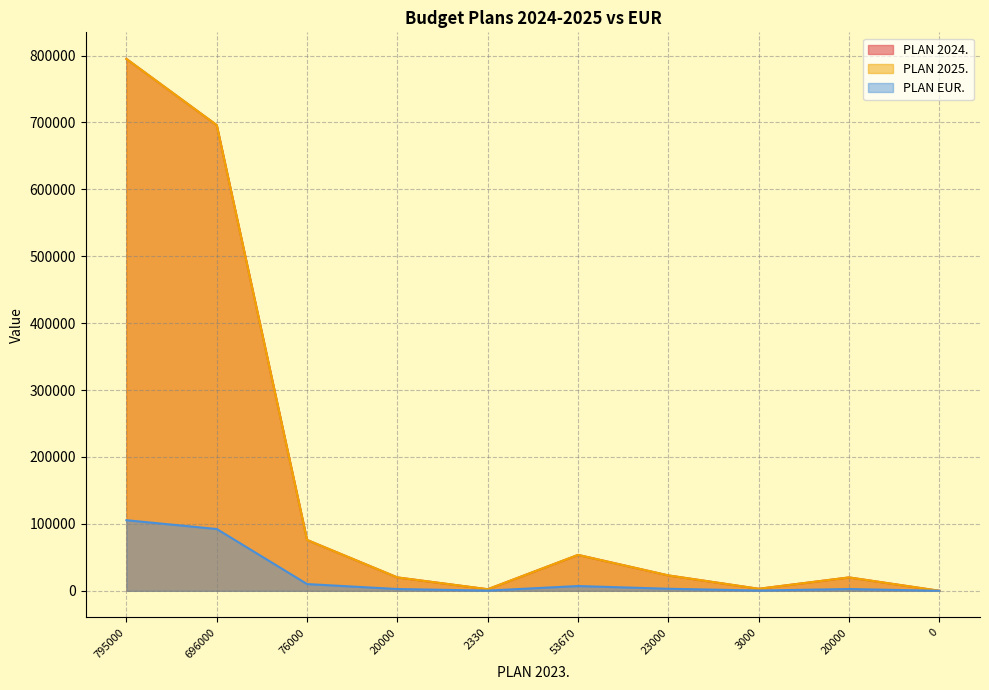

At how many categories does at least one series exceed 14803?

7